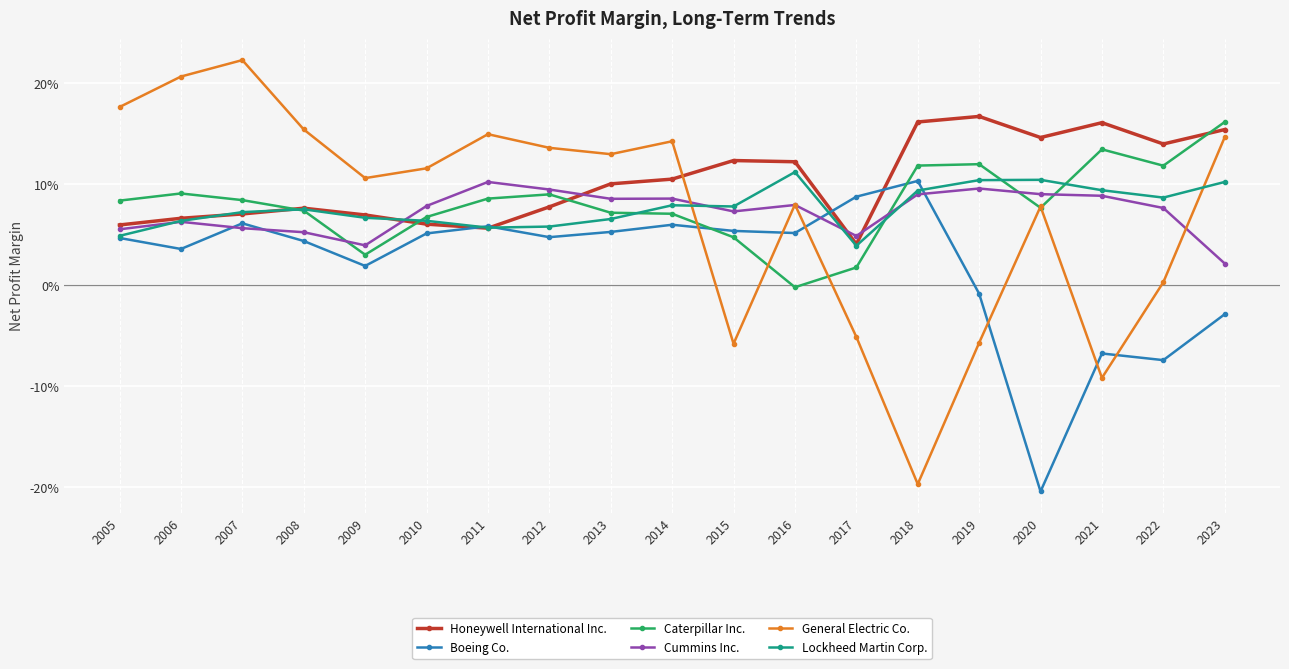

What are all the series names shown in the legend?

Honeywell International Inc., Boeing Co., Caterpillar Inc., Cummins Inc., General Electric Co., Lockheed Martin Corp.